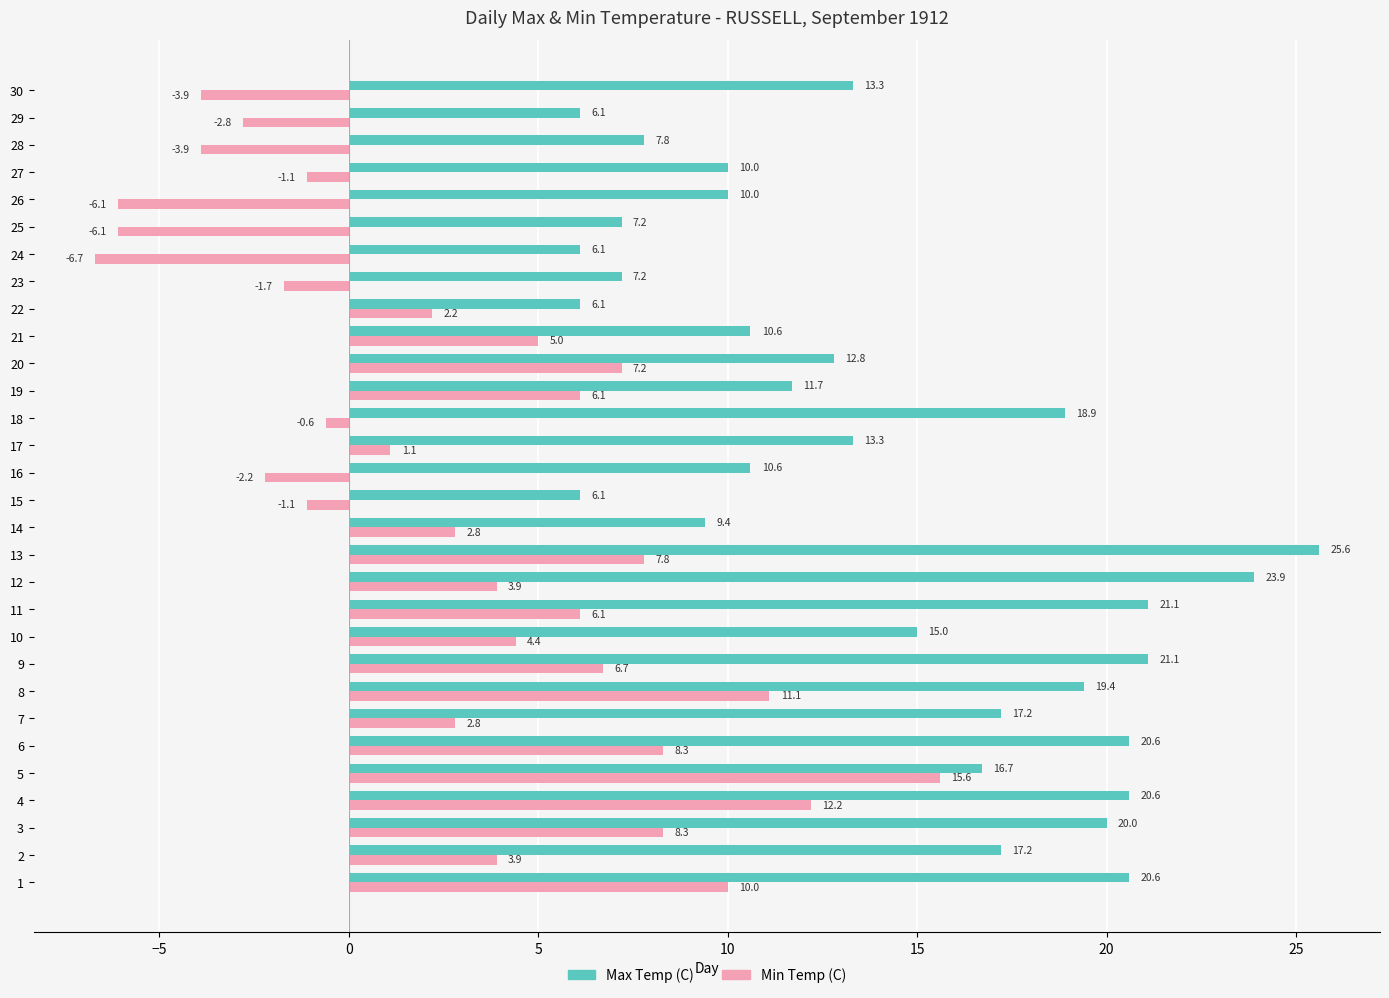

Which series has the widest spread of values?

Min Temp (C)